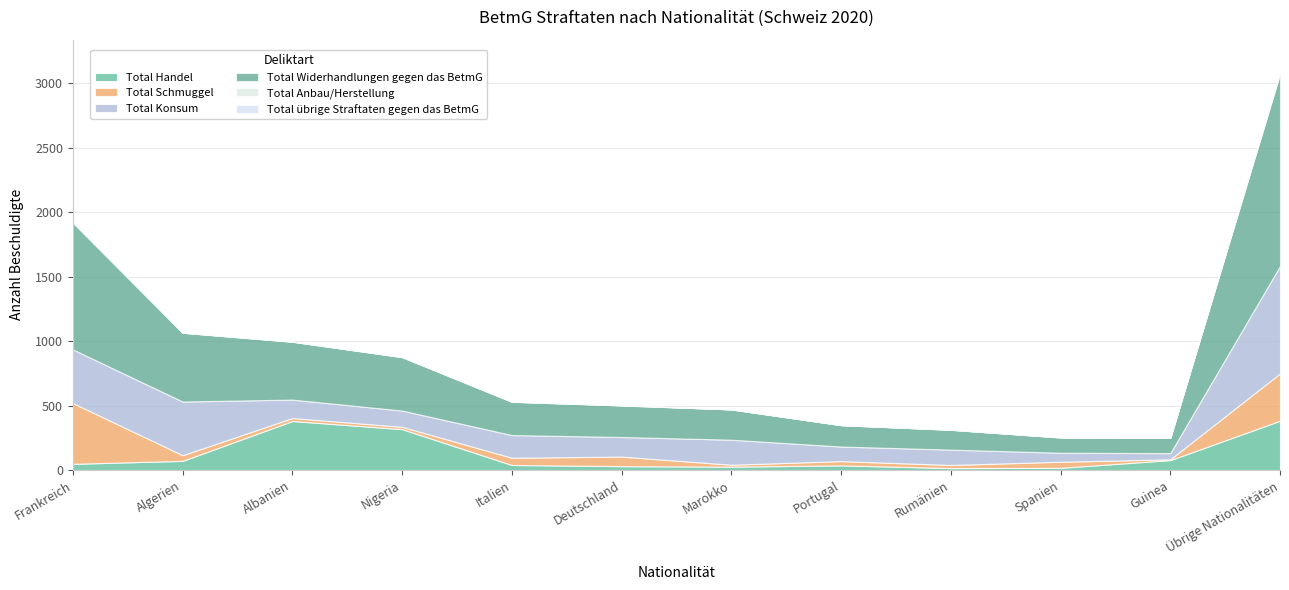

At which category does Total übrige Straftaten gegen das BetmG reach its first local peak?

Nigeria